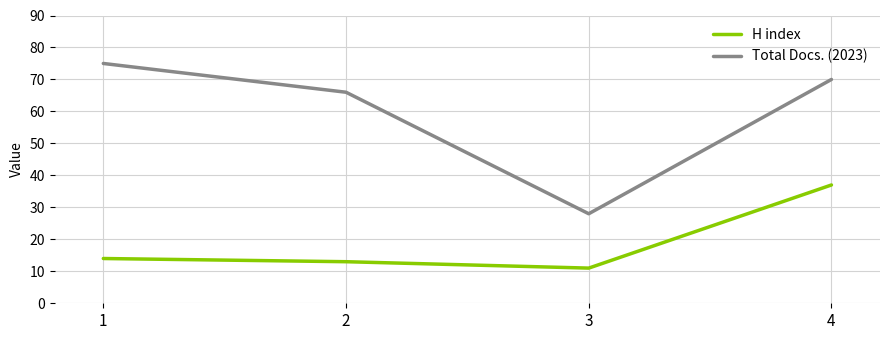

Which series has the largest total across all categories?

Total Docs. (2023)